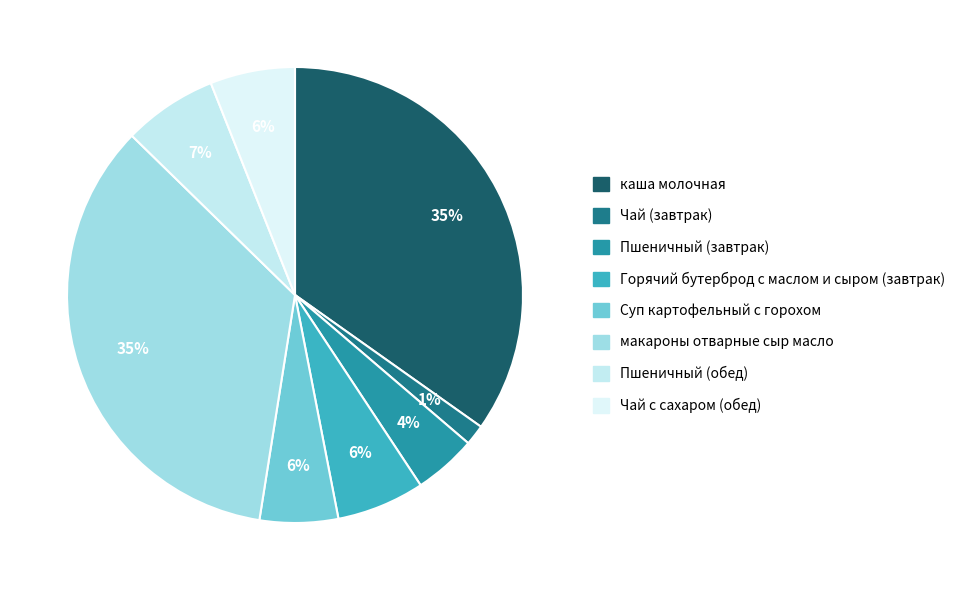

The Пшеничный (обед) slice represents 21% of the pie. True or false?

False